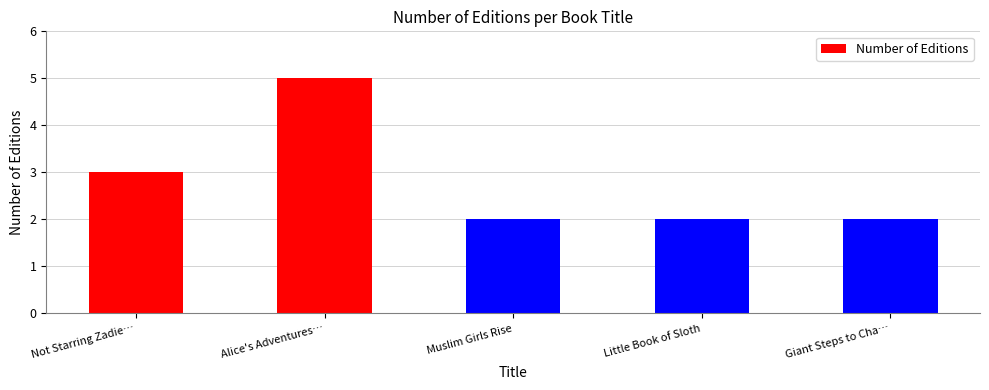

Reading right to left, what are all the values shown in this chart?

2	2	2	5	3